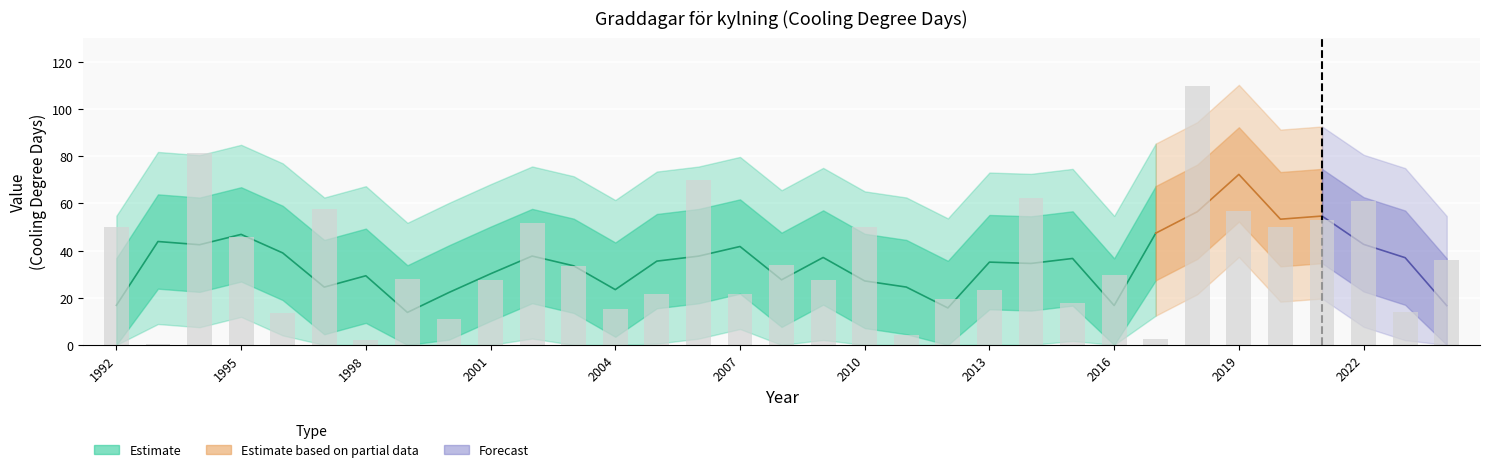

How many values are below 29?

16